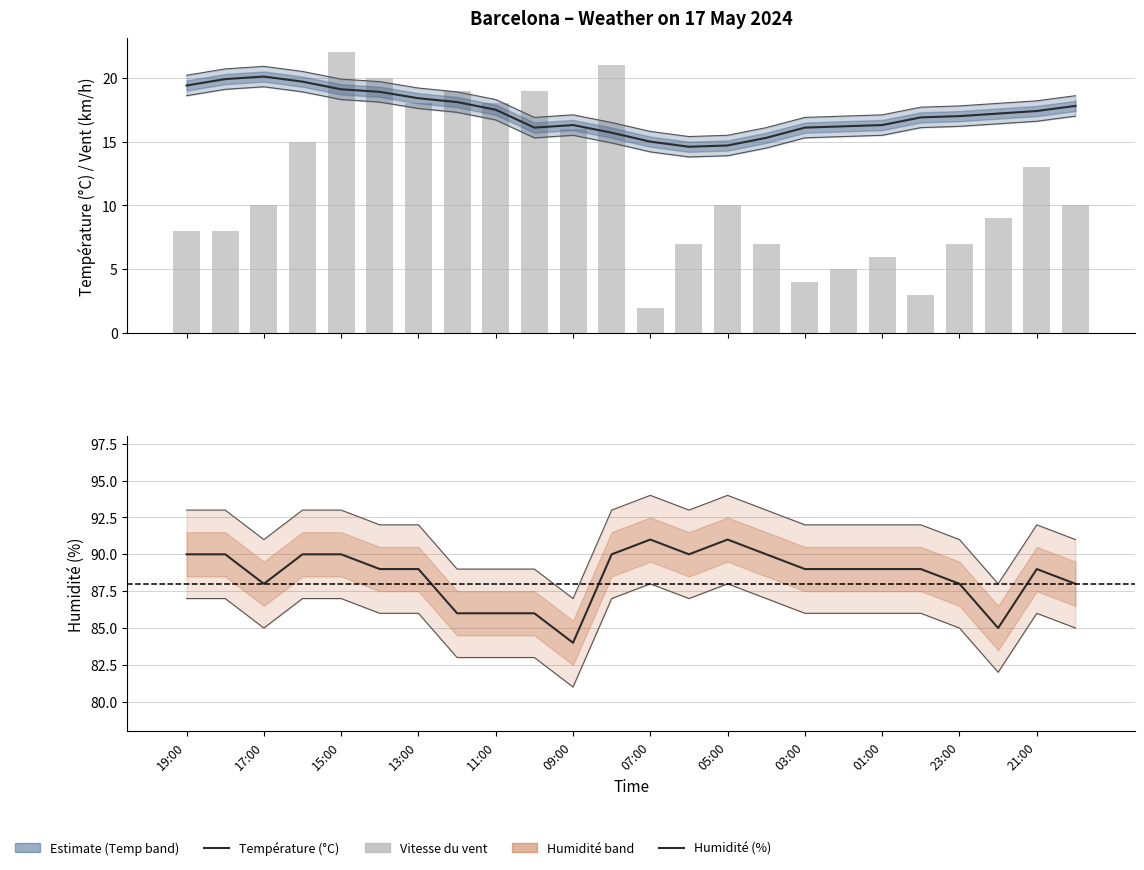

What is the highest value of the Température (°C) series?

20.1